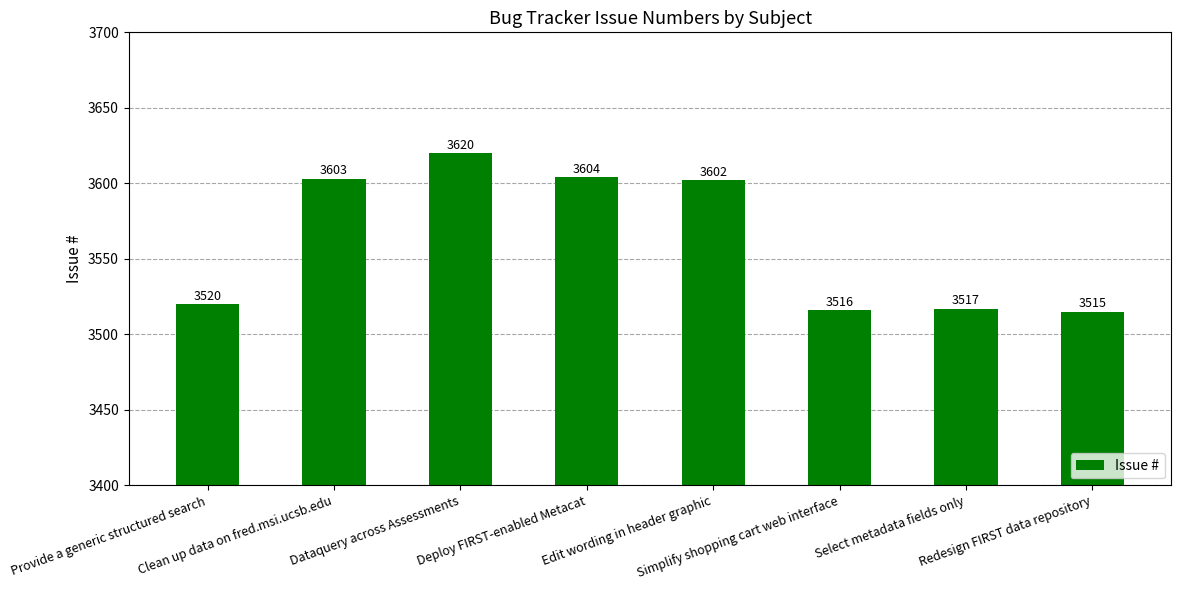

Is it true that the value at Simplify shopping cart web interface is 3516?

True